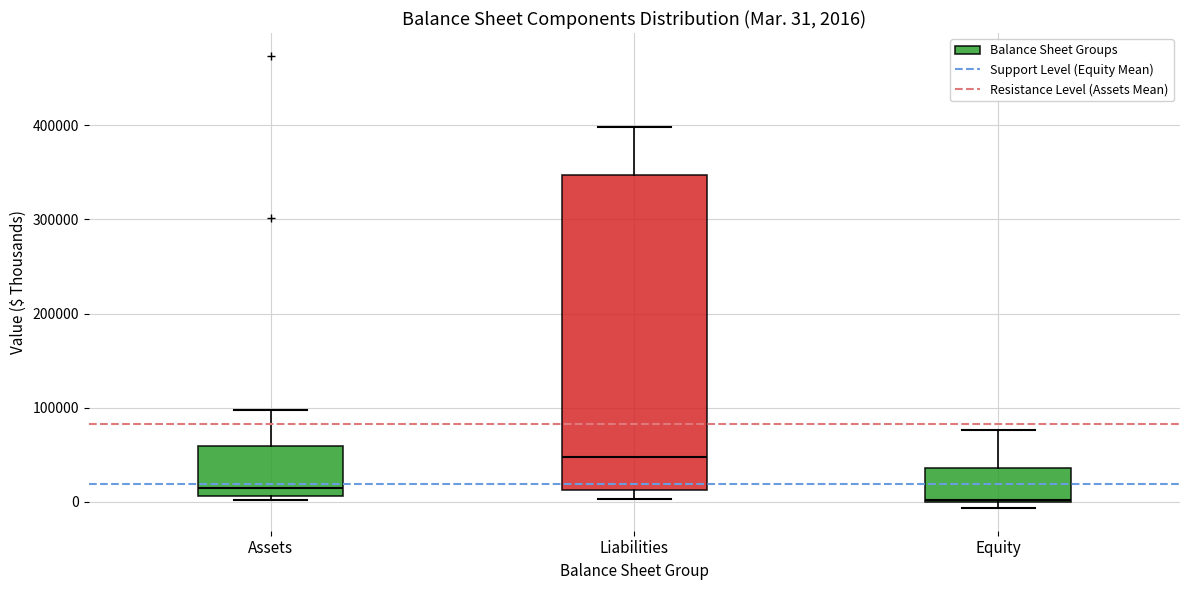

Comparing the boxes themselves (not the whiskers), which one is the tallest?

Liabilities